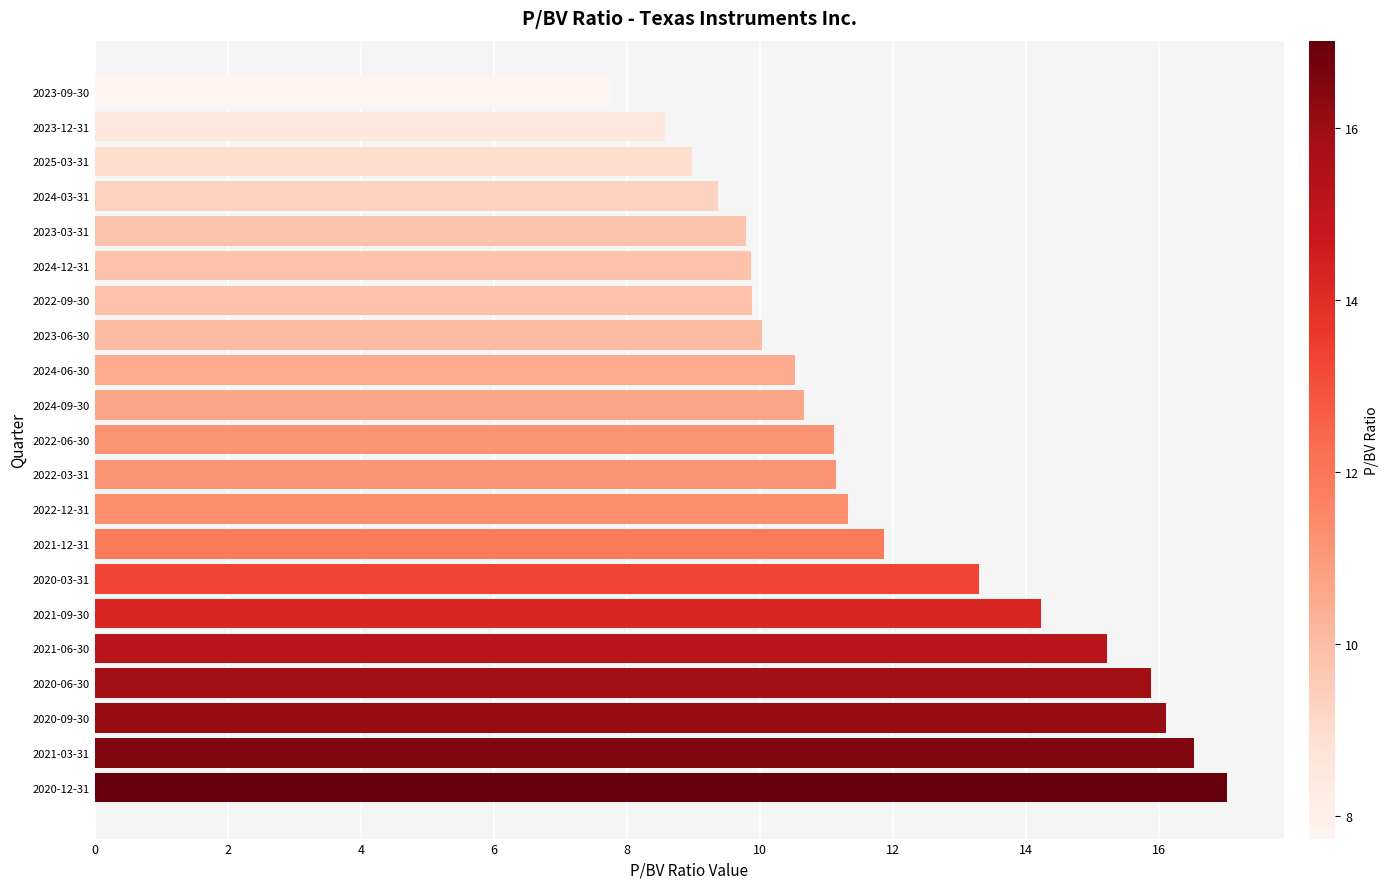

What is the approximate value at 2022-09-30?

9.9